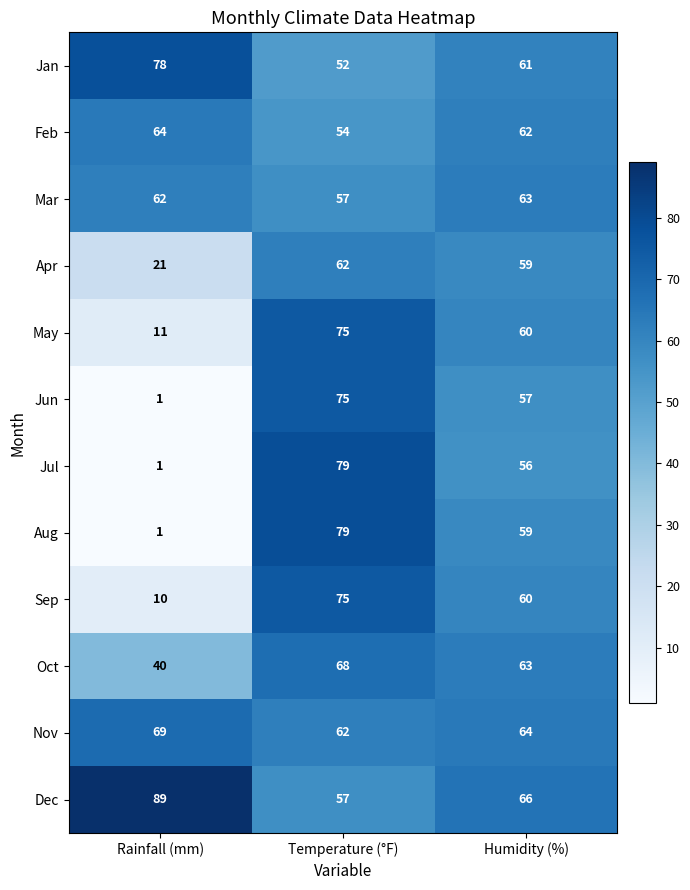

What is the minimum value shown in the chart?

1